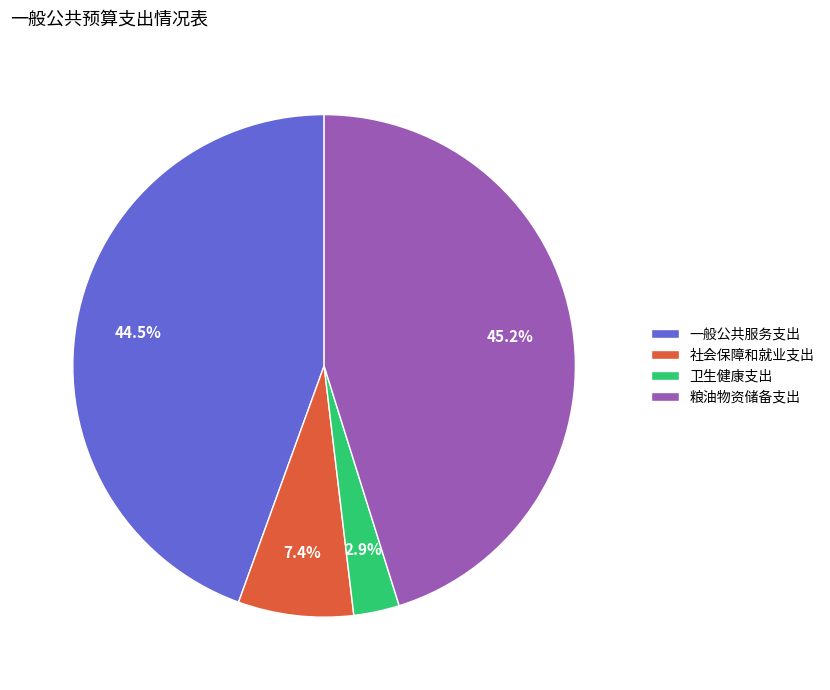

Is it true that 粮油物资储备支出 is 45% of the pie?

True